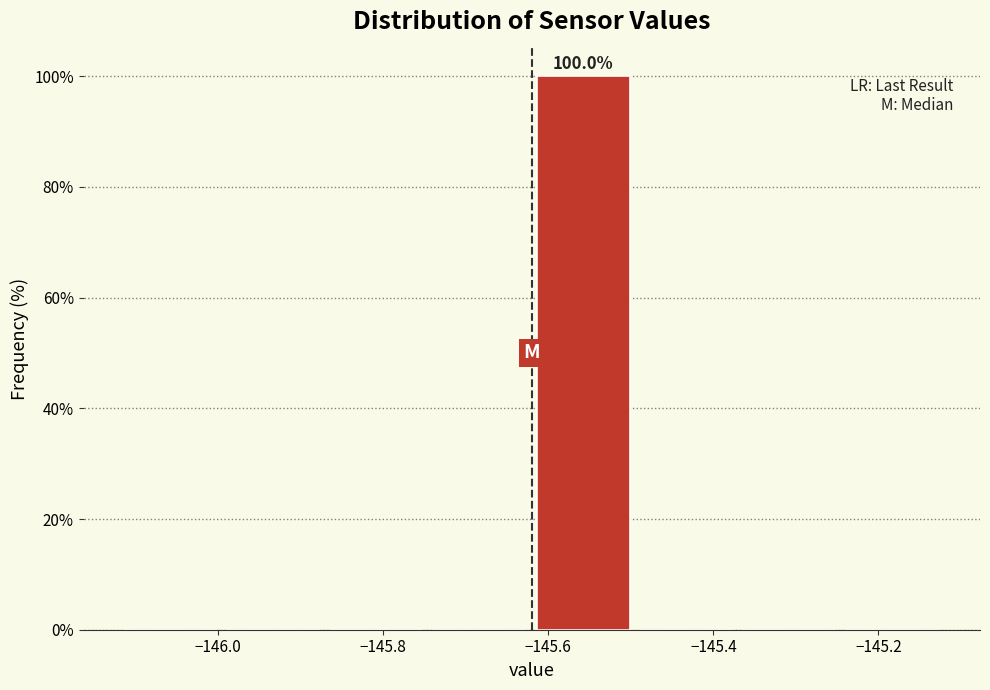

Over which range of the x-axis is the bar tallest?

-145.620 to -145.495